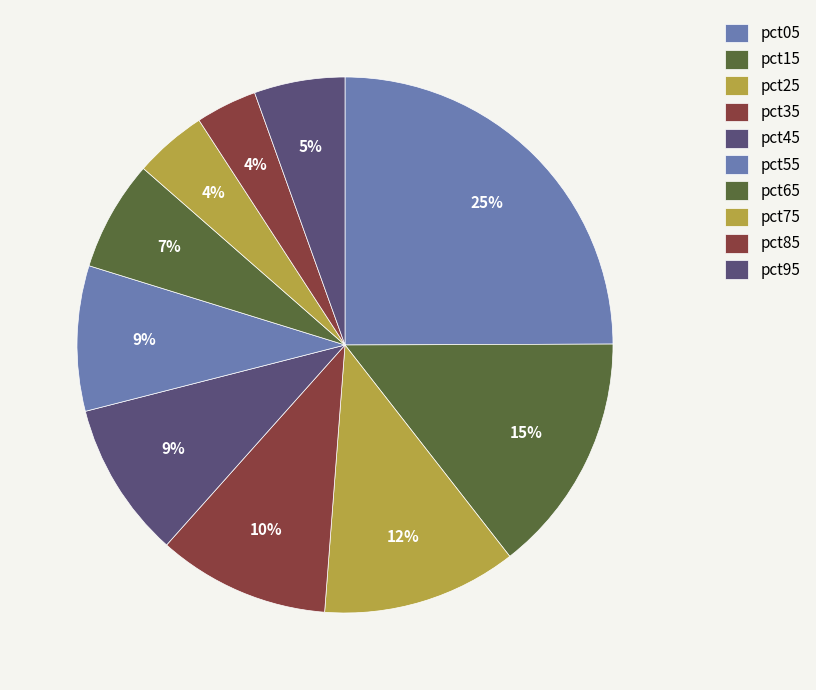

What is the smallest slice in the pie chart?

pct85